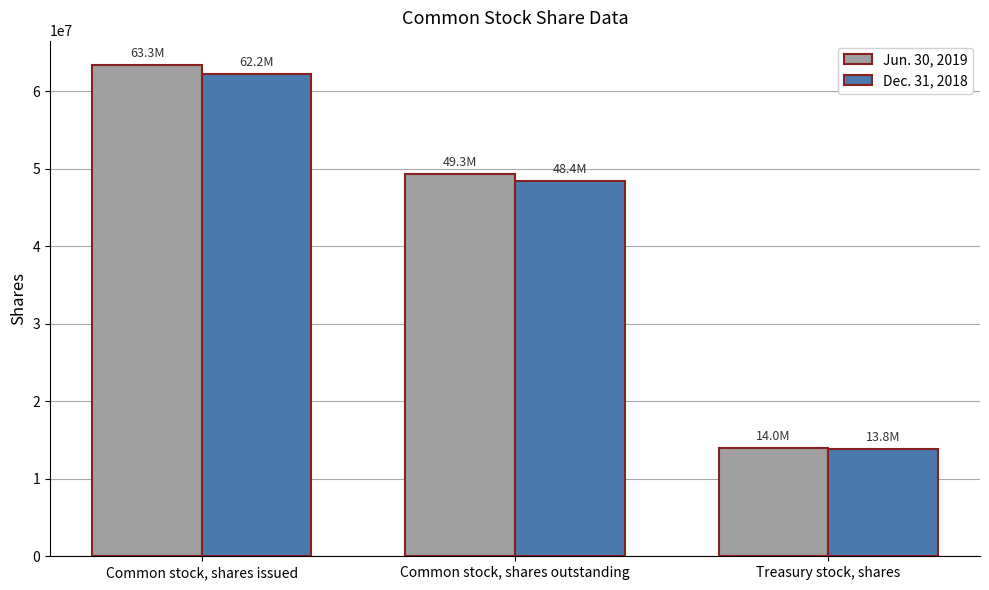

At which category is the sum across all series the highest?

Common stock, shares issued